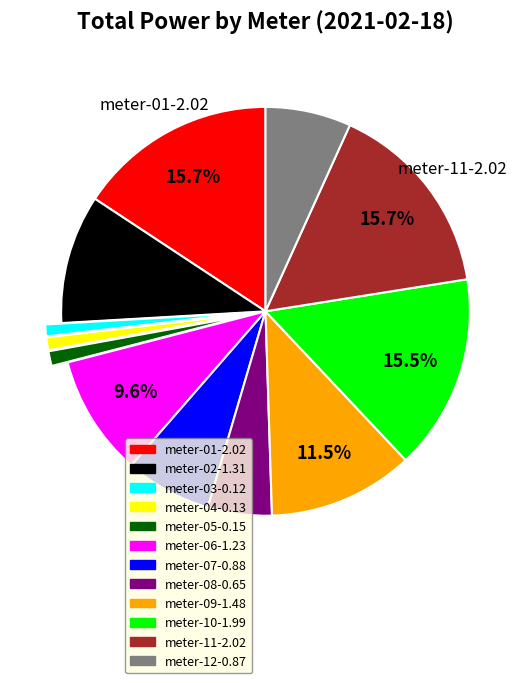

Is there a majority slice in this chart?

No